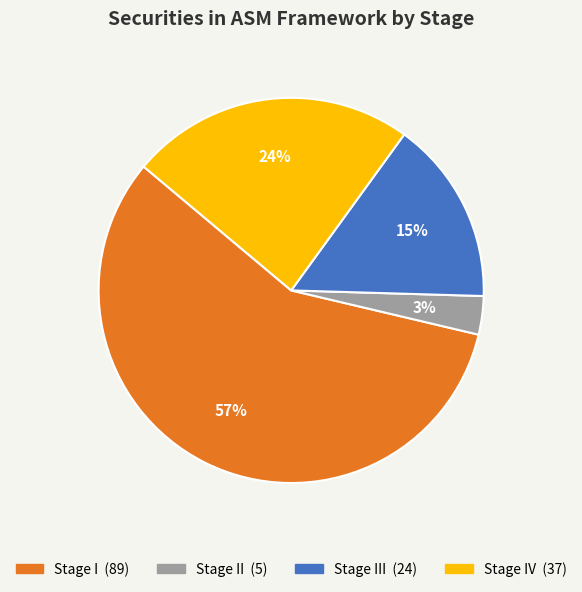

Count the number of slices in the pie.

4